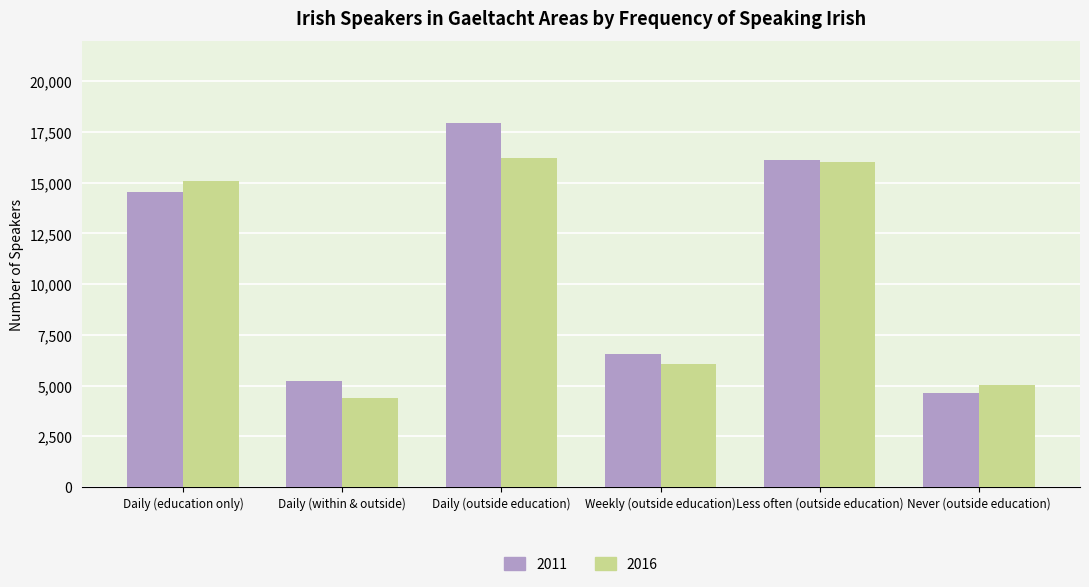

Count the number of categories in the chart.

6